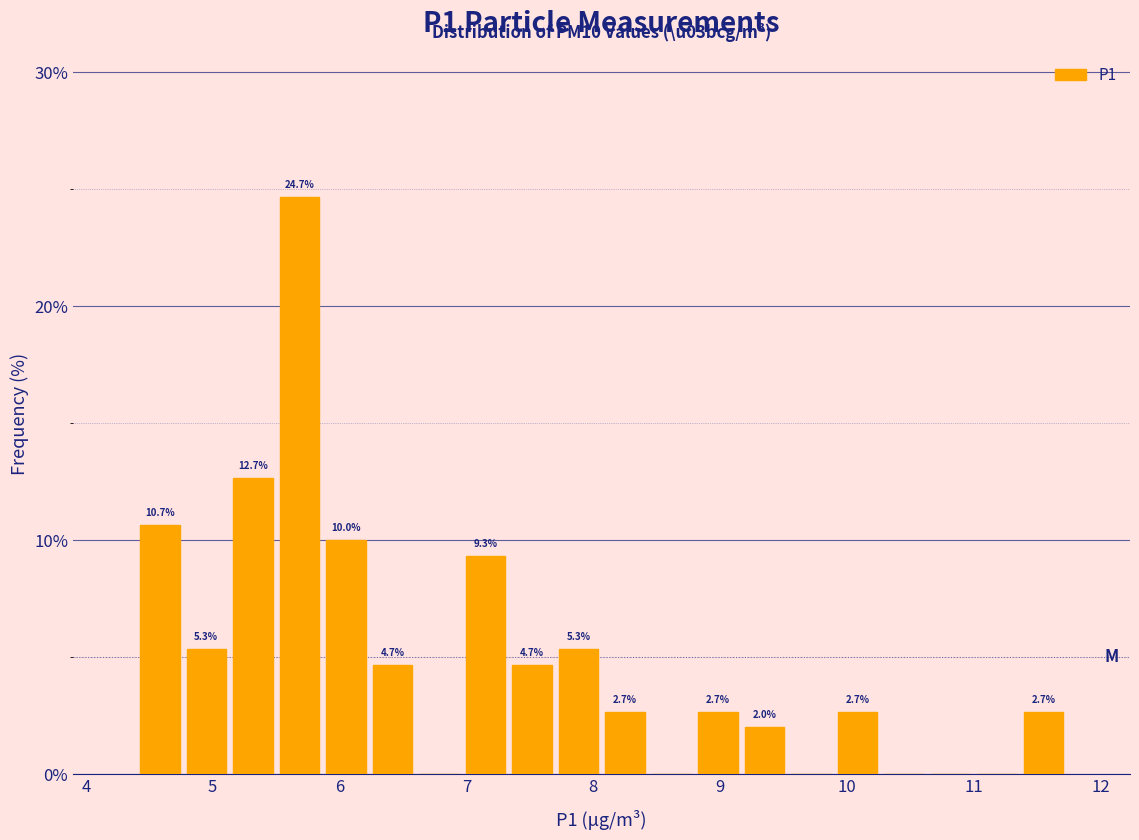

Around what value on the x-axis is the tallest bar? Give the approximate position of its centre, as read against the axis.

5.7